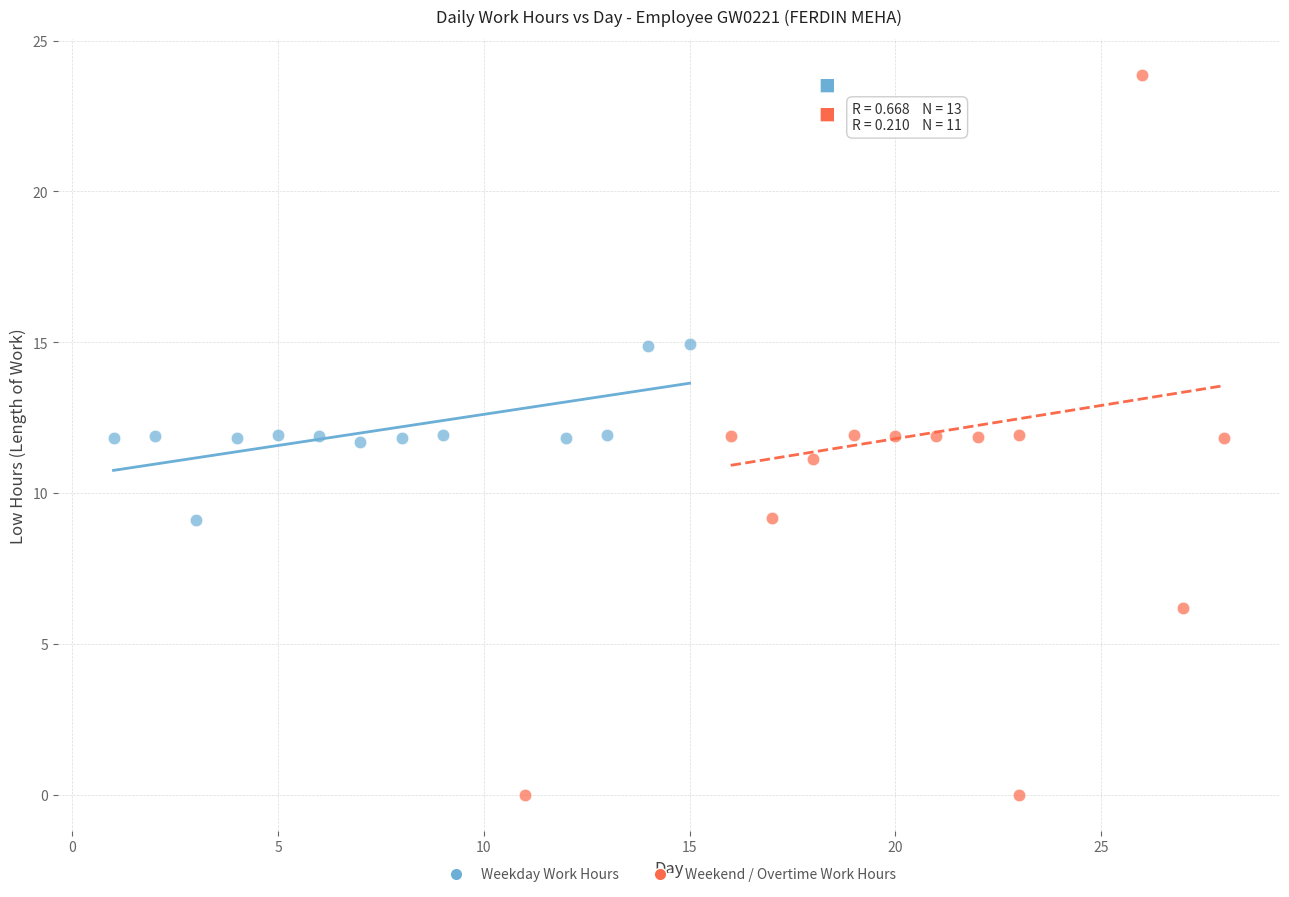

Which series contains the highest Y value?

Weekend / Overtime Work Hours